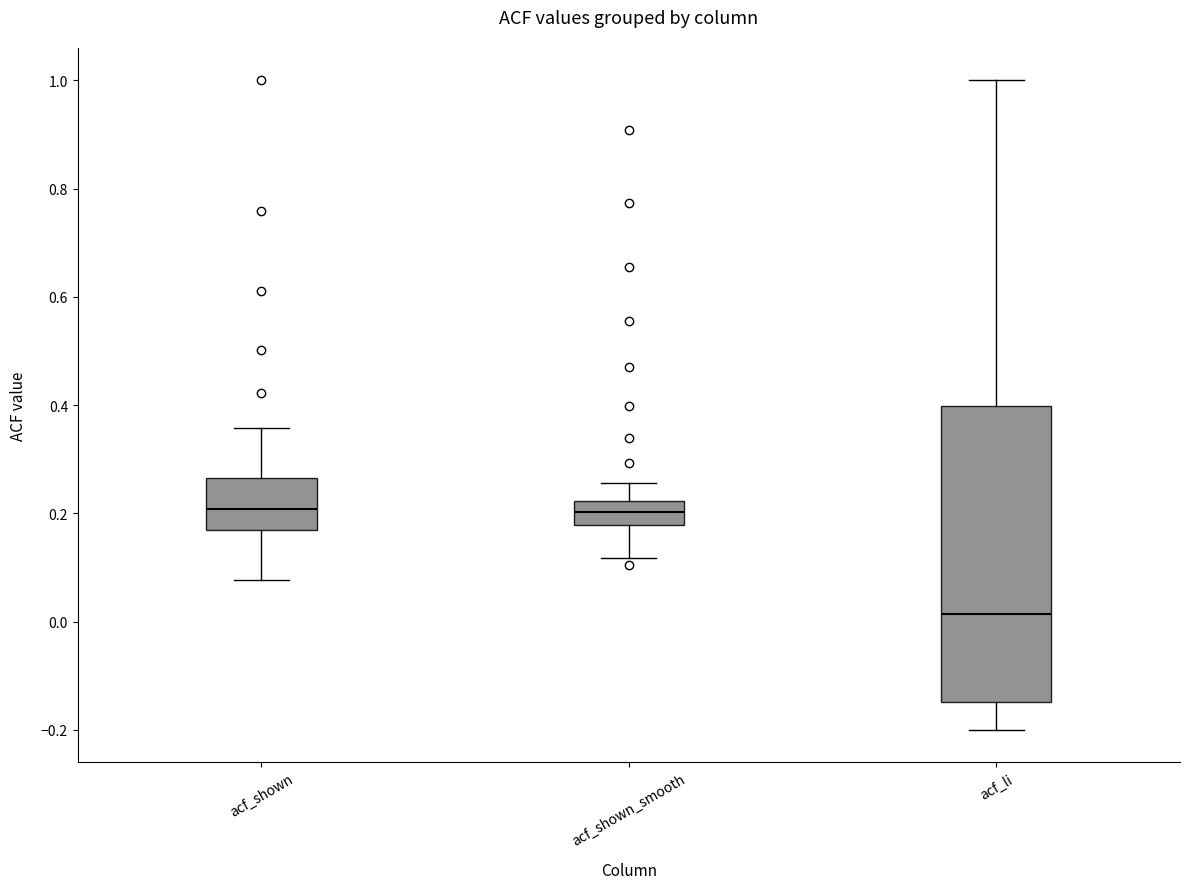

Which box is the tallest, from its lower edge to its upper edge?

acf_li